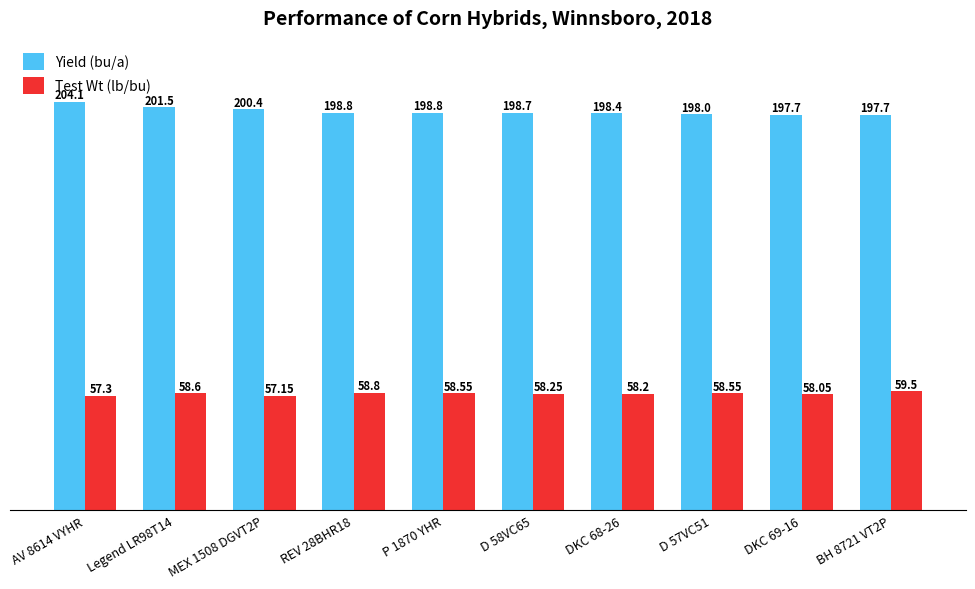

What is the label of the 3rd bar from the right?

D 57VC51